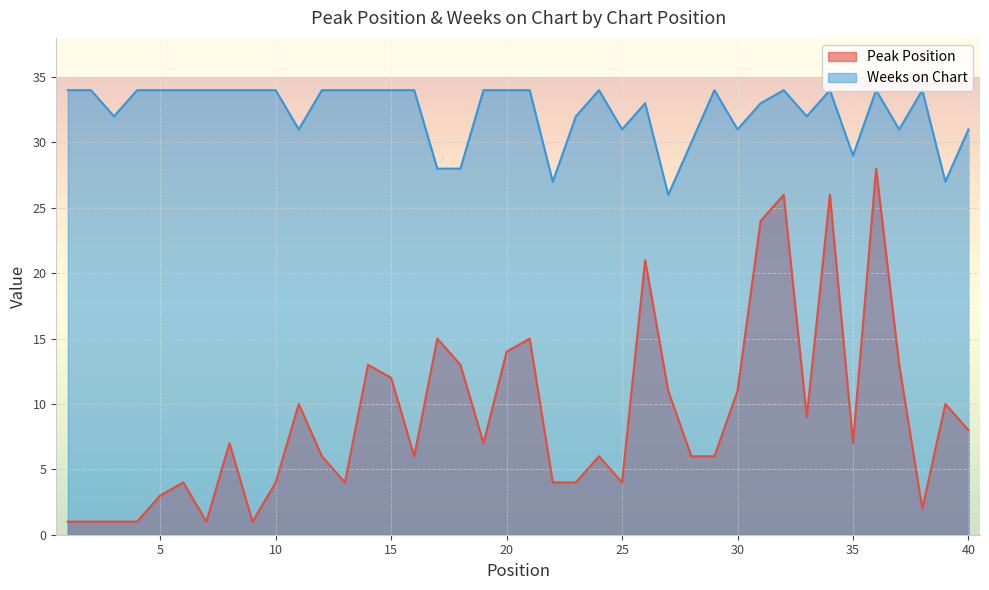

Which series has the widest spread of values?

Peak Position